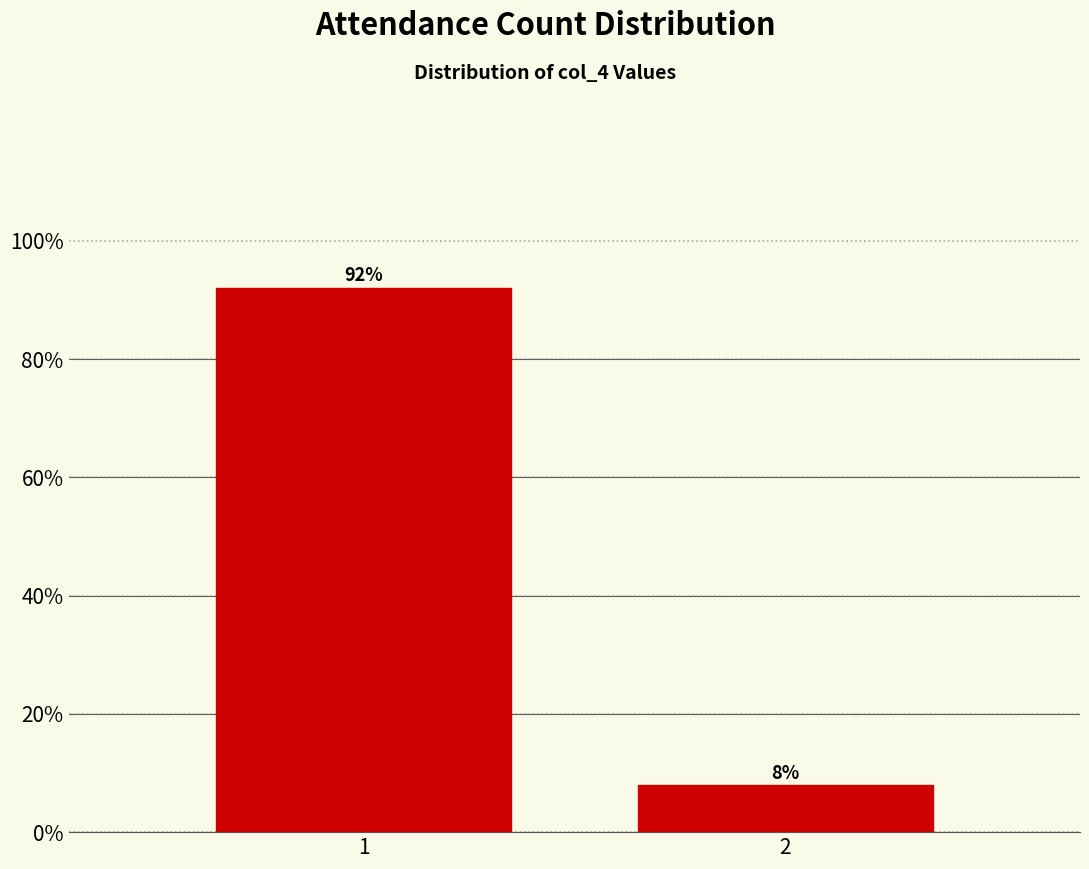

Is it true that the value at 1 is 42.2?

False